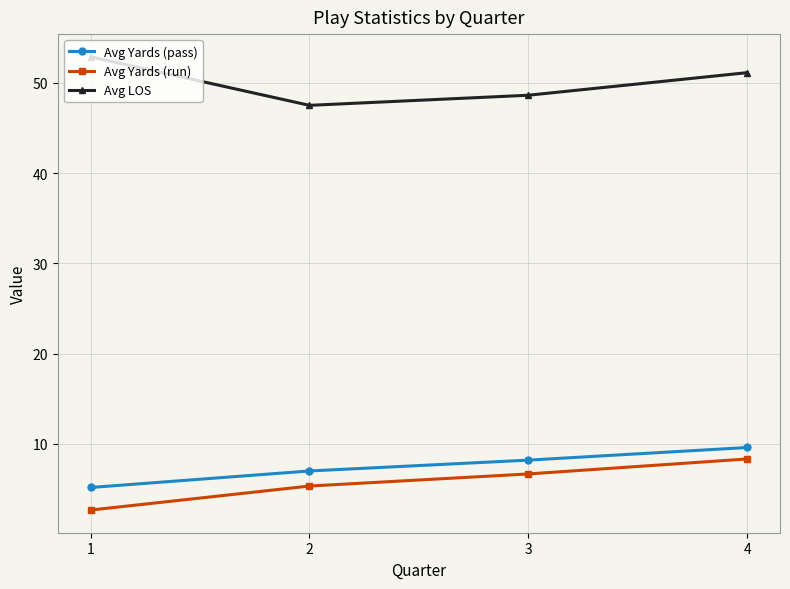

The Avg LOS series shows 93.9 at 1. True or false?

False